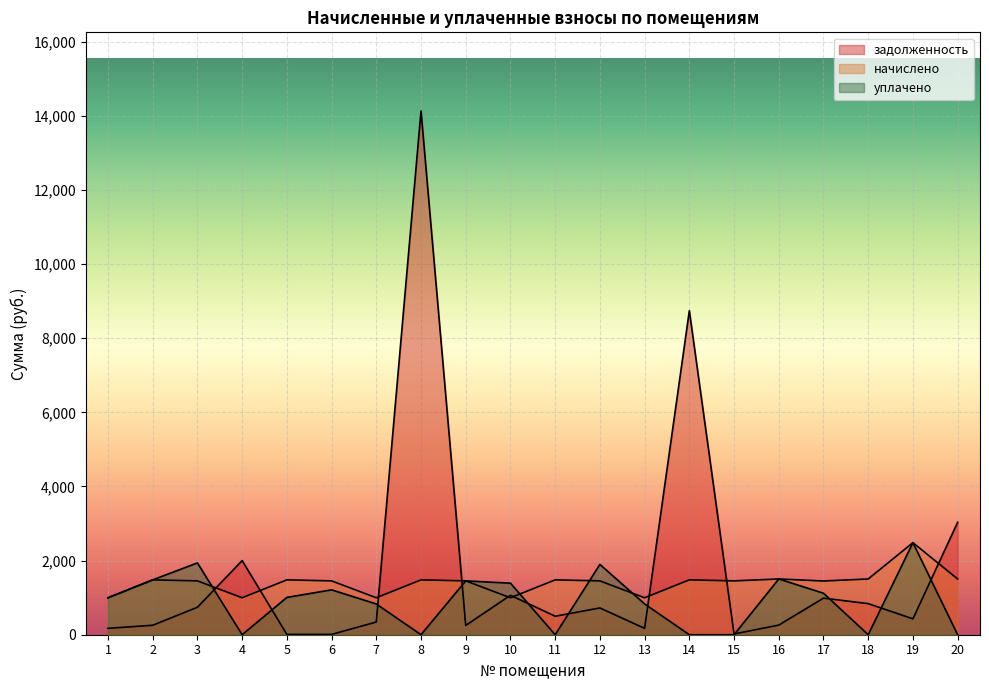

The value of начислено at 1 is 996.8. True or false?

True